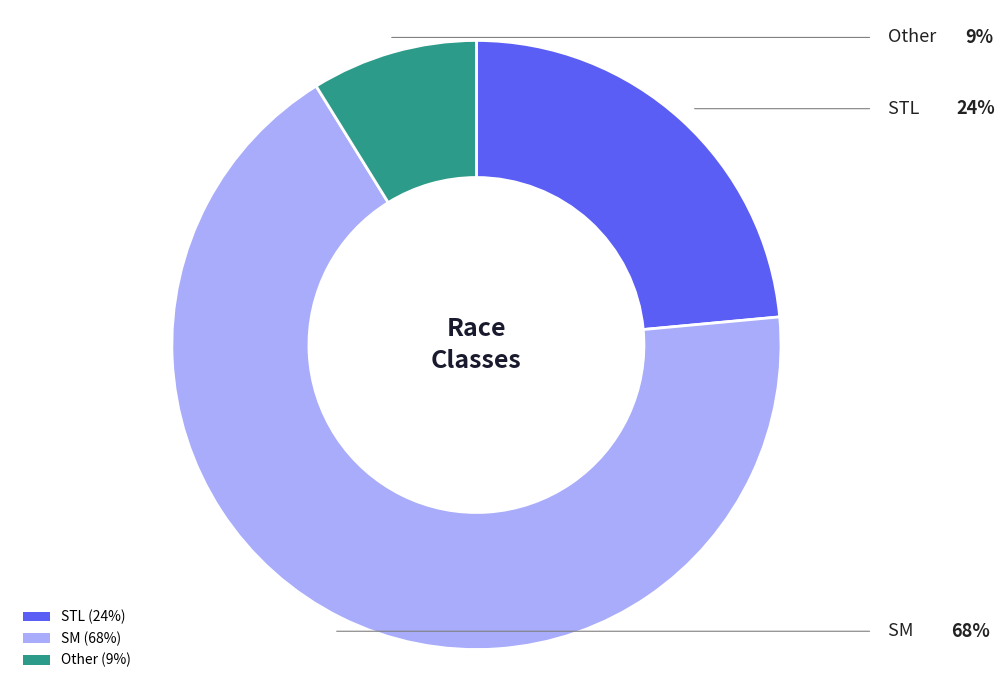

Which has a higher value, STL (24%) or SM (68%)?

SM (68%)